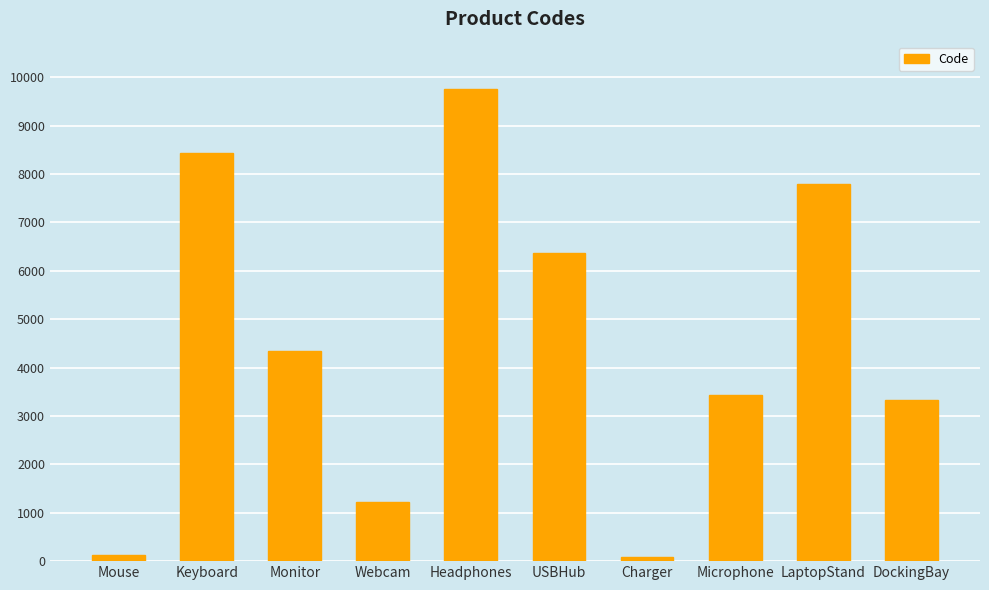

What is the label of the 5th bar from the left?

Headphones